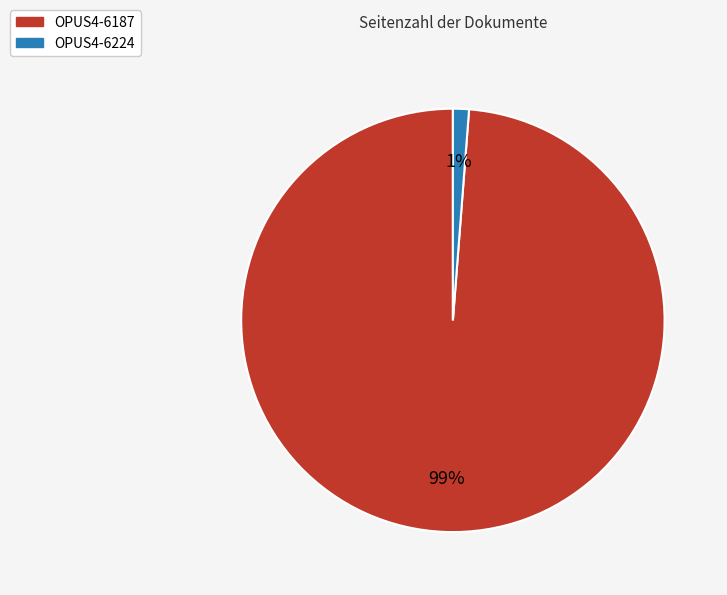

What percentage is the OPUS4-6224 slice, to the nearest percent?

1%